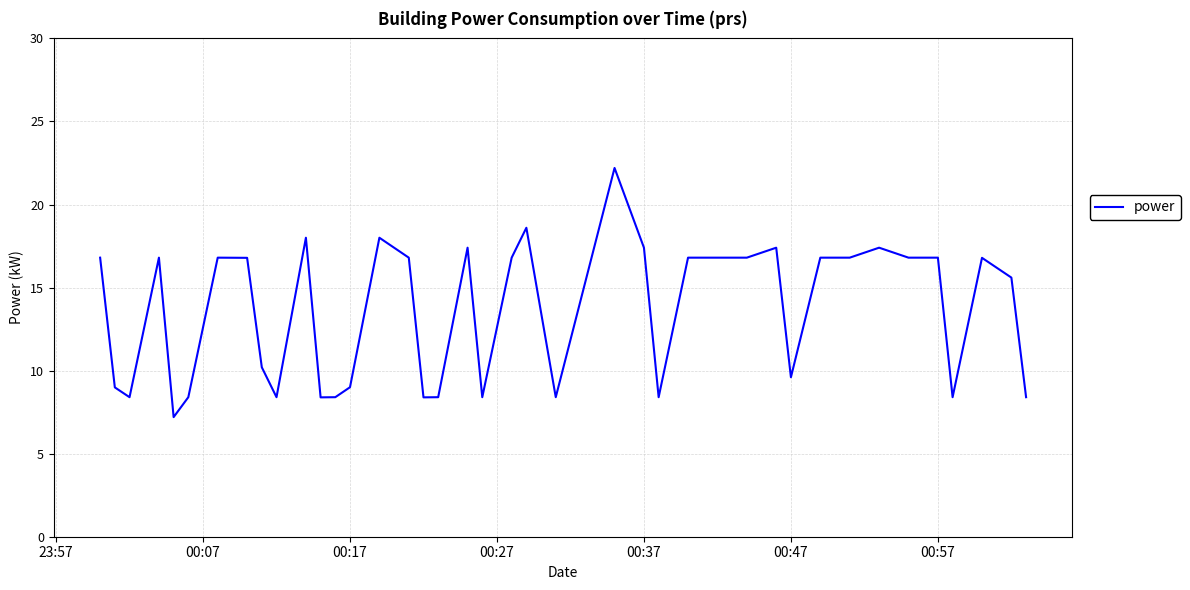

What is the greatest value displayed?

22.2